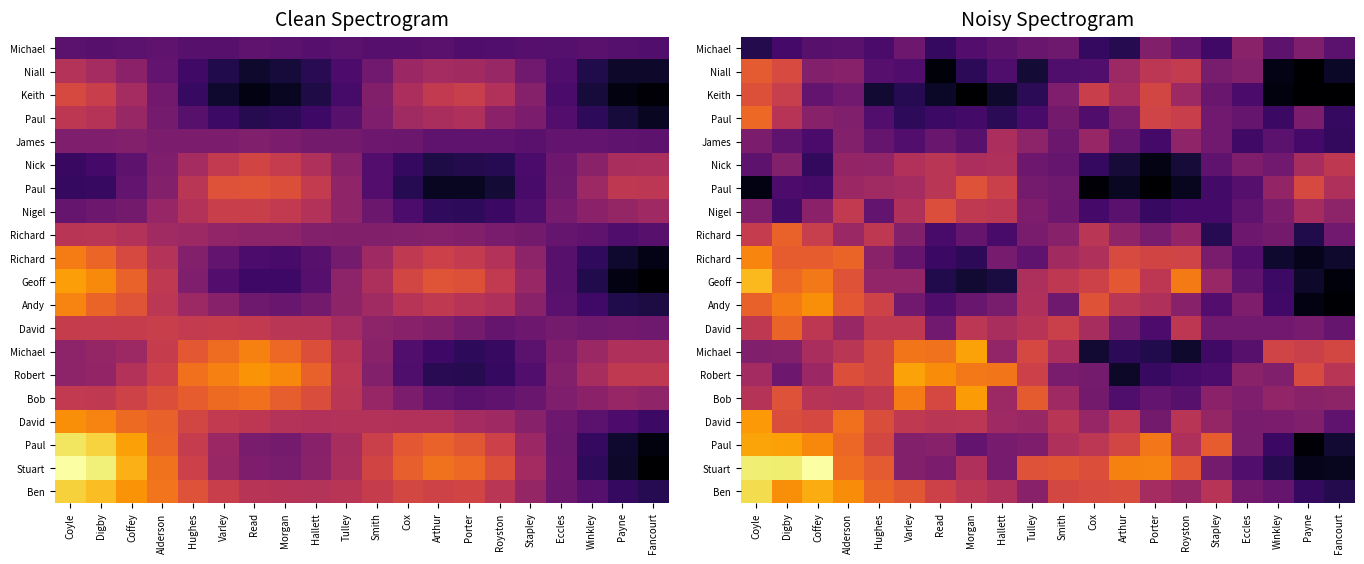

What is the difference between the highest and lowest values at Read?

1.4